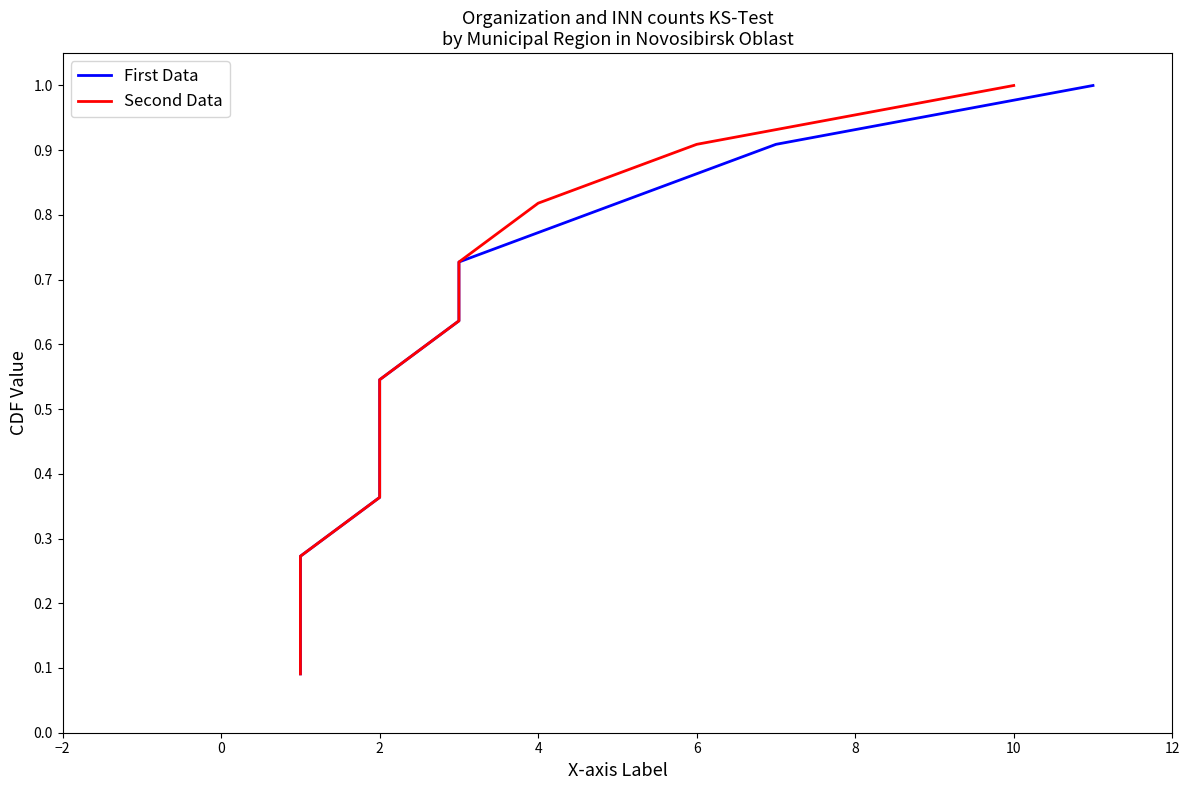

What is the difference between the maximum and minimum values in the First Data series?

0.9